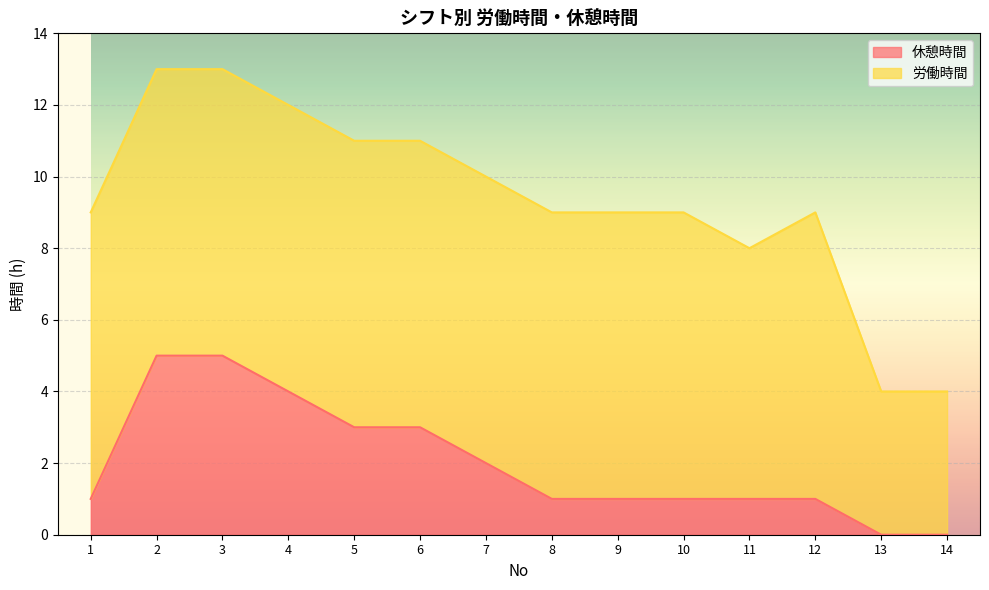

Read the value at 6.

3